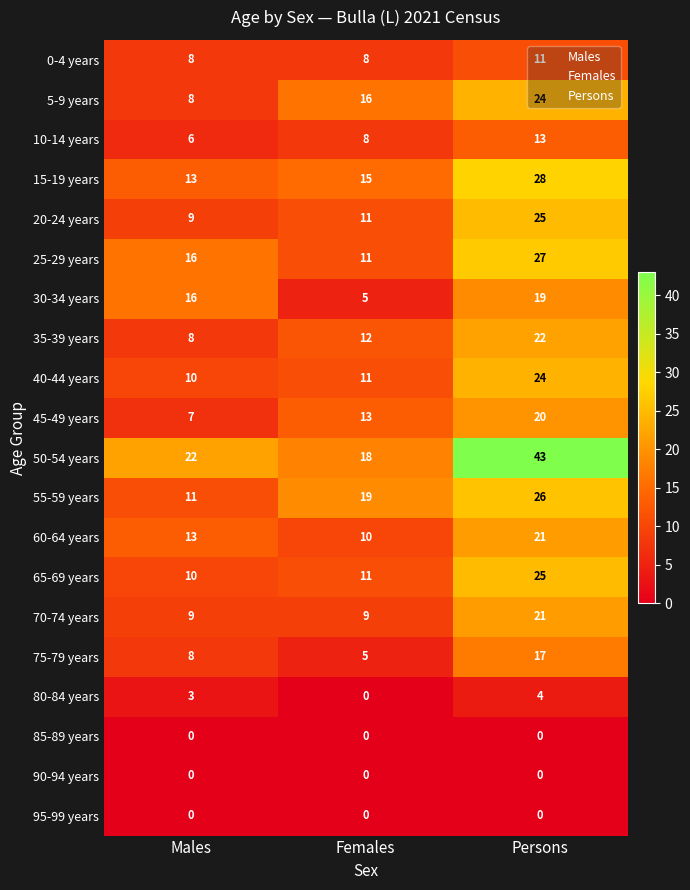

At how many categories does at least one series exceed 20?

2